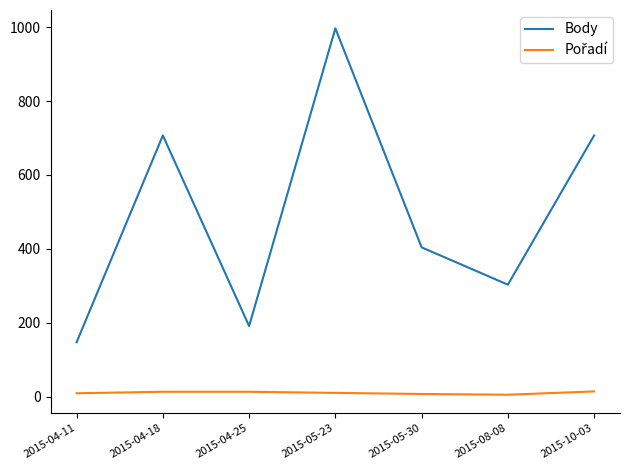

Which series changed the most between 2015-05-23 and 2015-08-08?

Body